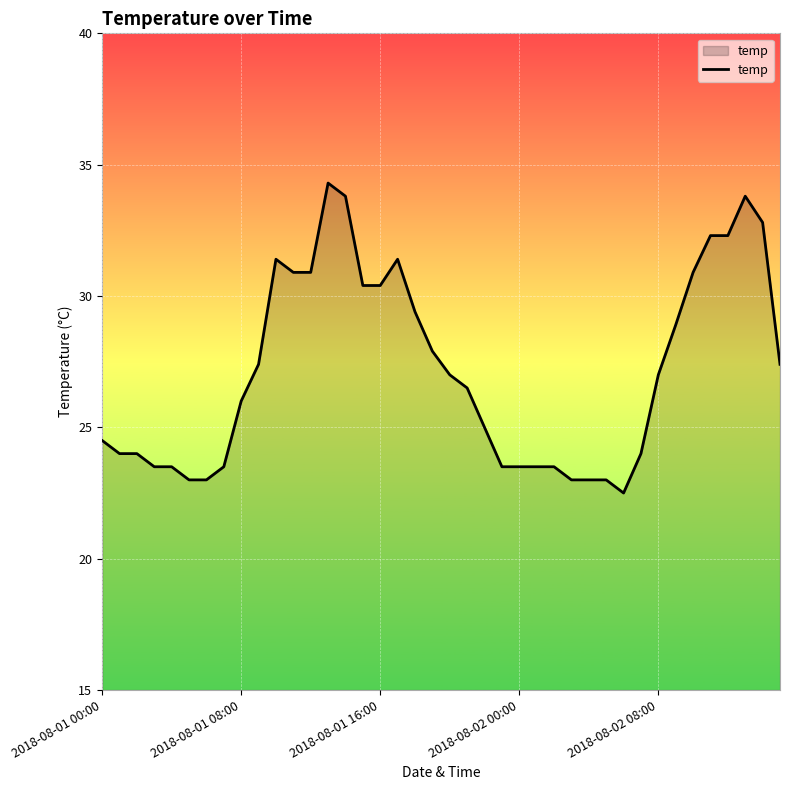

What is the greatest value displayed?

34.3